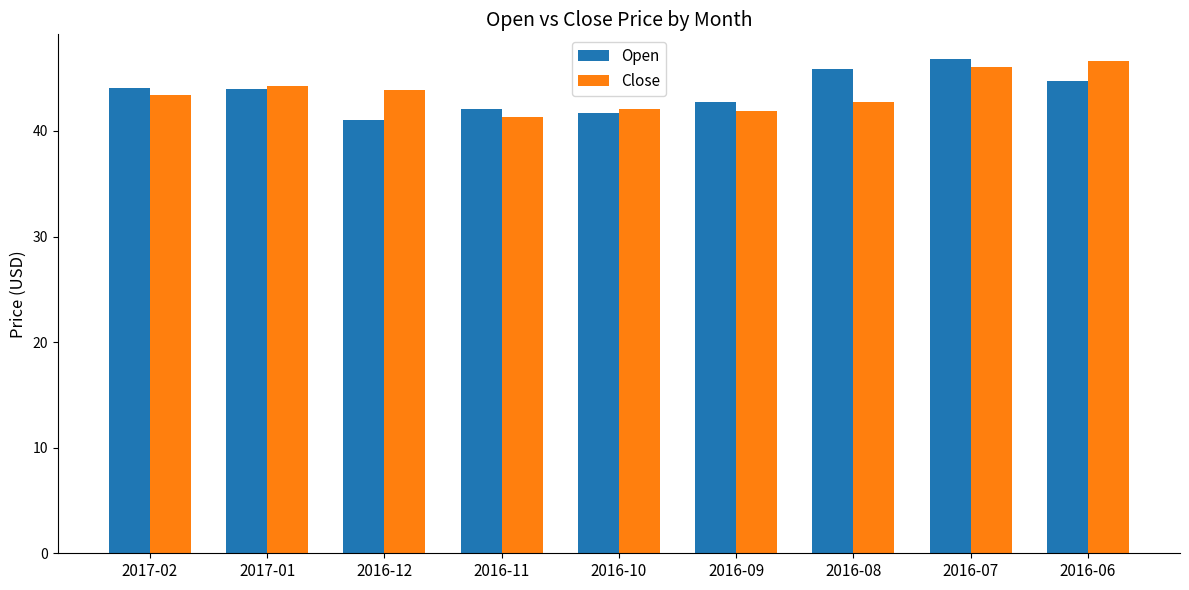

What value does the Close series have at 2016-10?

42.1